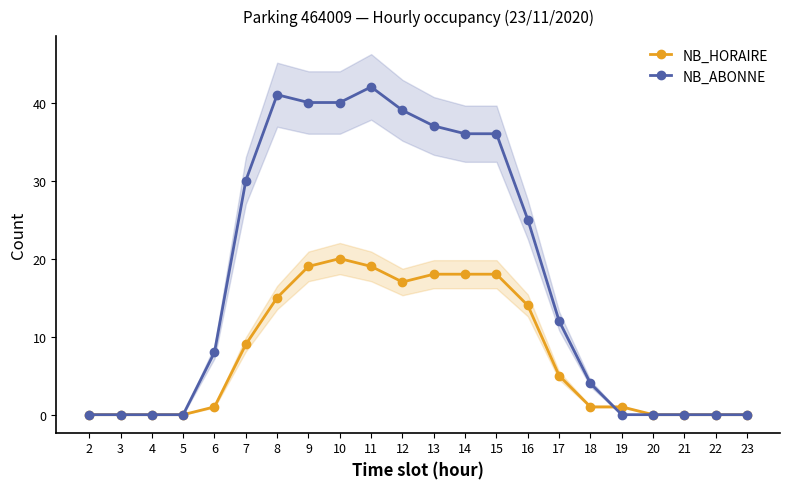

How many times do NB_ABONNE and NB_HORAIRE cross each other?

1